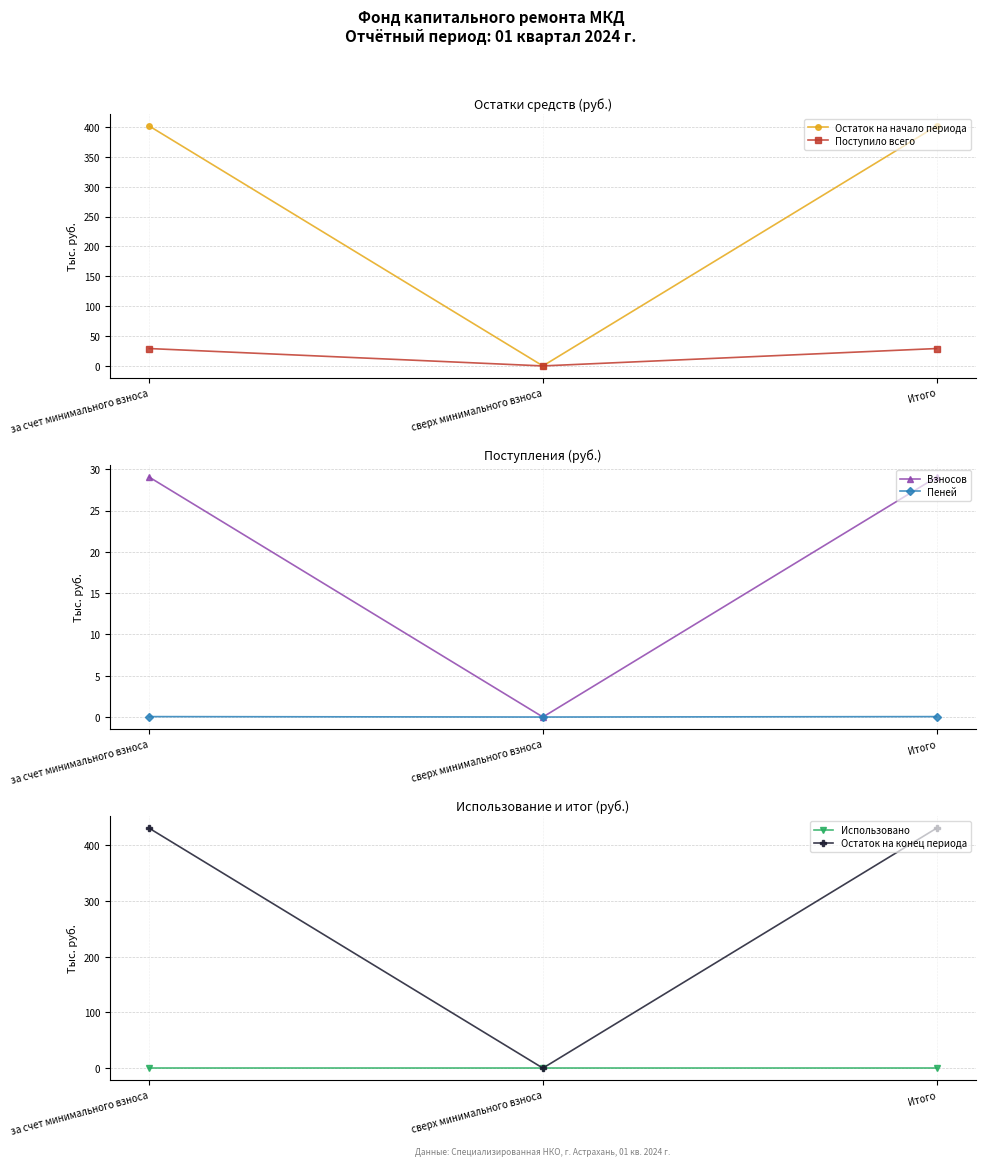

Between Итого and за счет минимального взноса, which is larger?

Итого